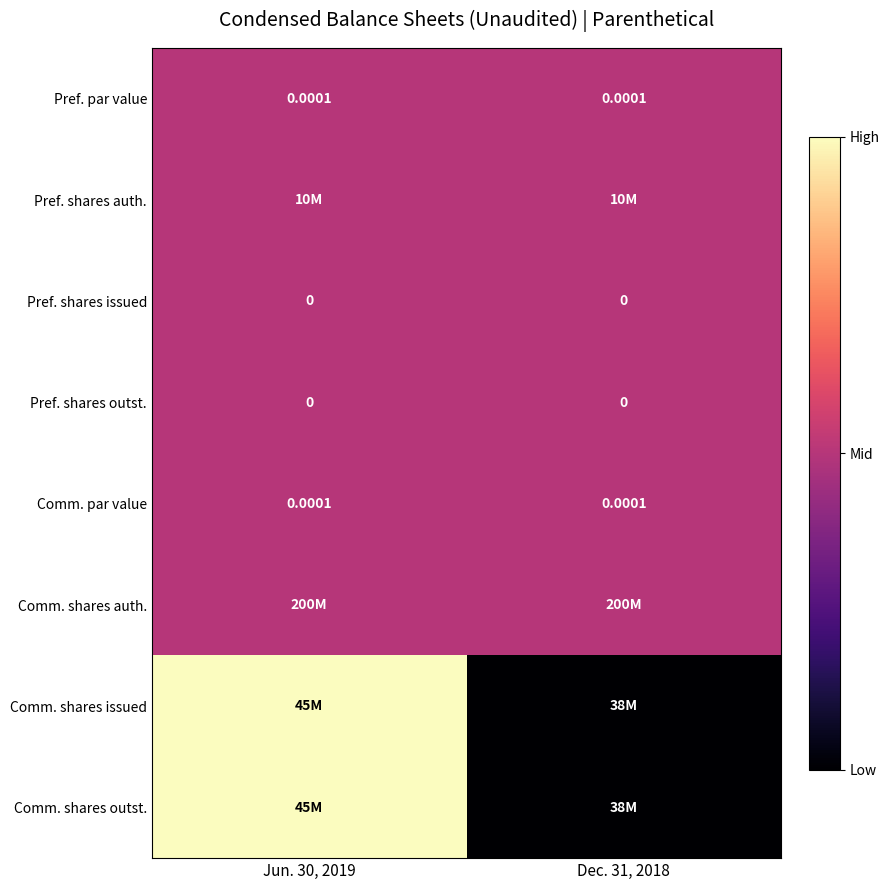

Is the value of Pref. shares issued at Dec. 31, 2018 greater than the value of Comm. par value at Jun. 30, 2019?

No